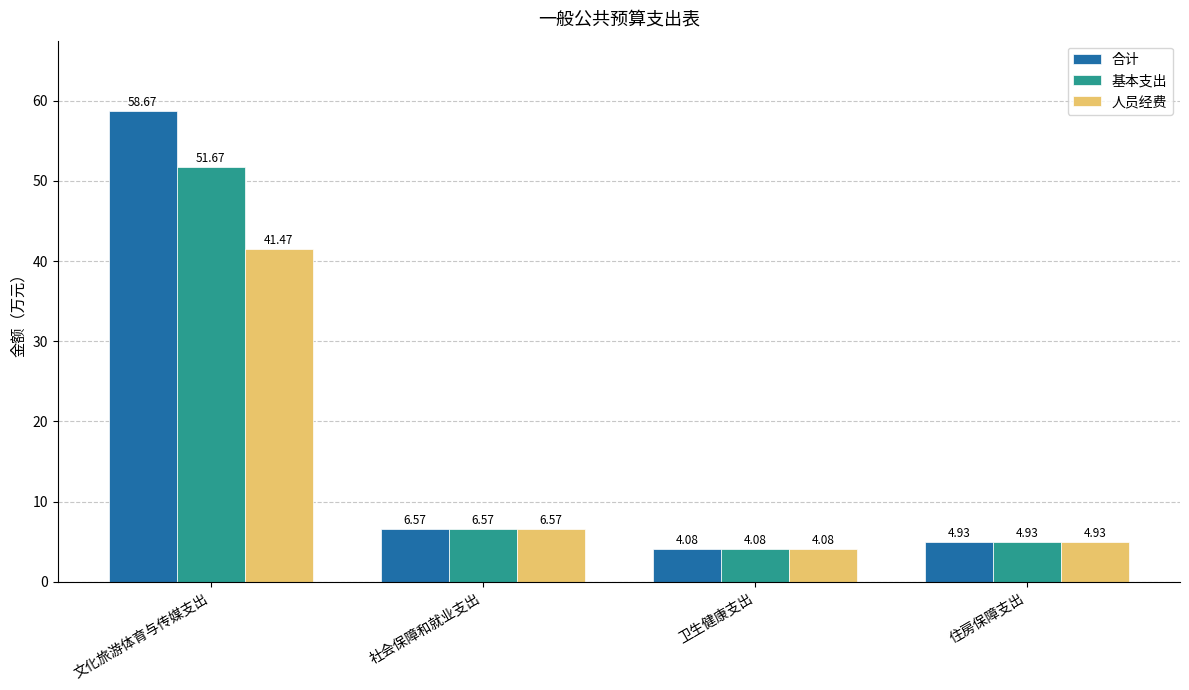

At which category is the sum across all series the highest?

文化旅游体育与传媒支出